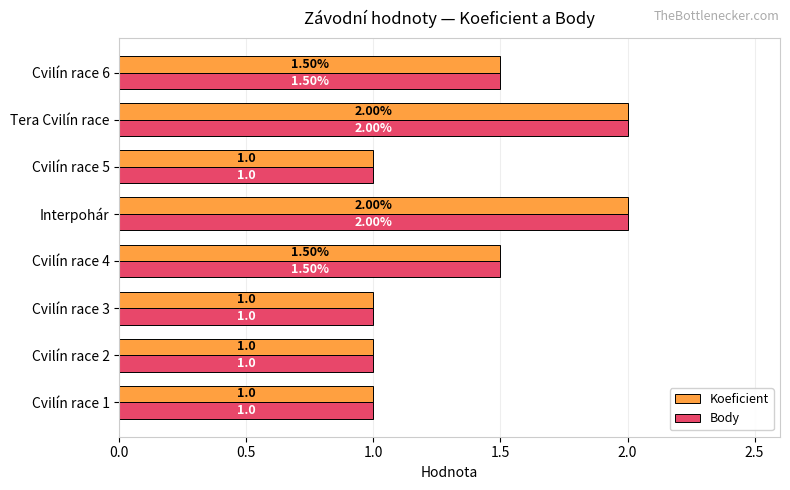

What is the total value across all series at Cvilín race 5?

2.0